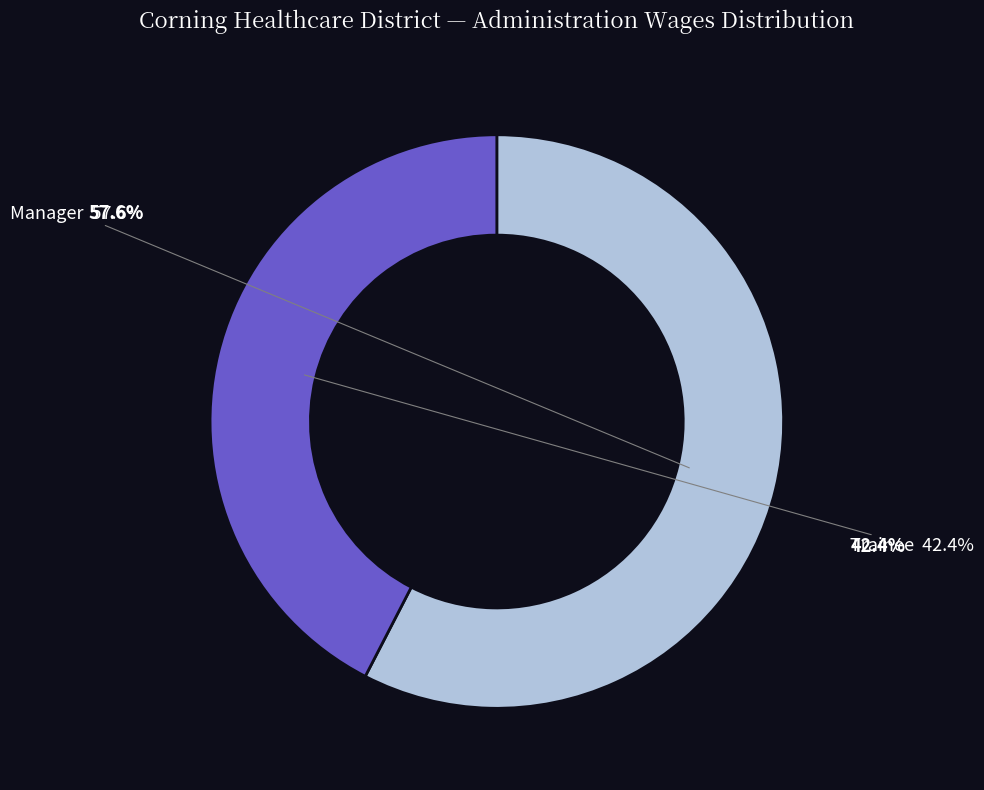

How many segments does this pie chart have?

2